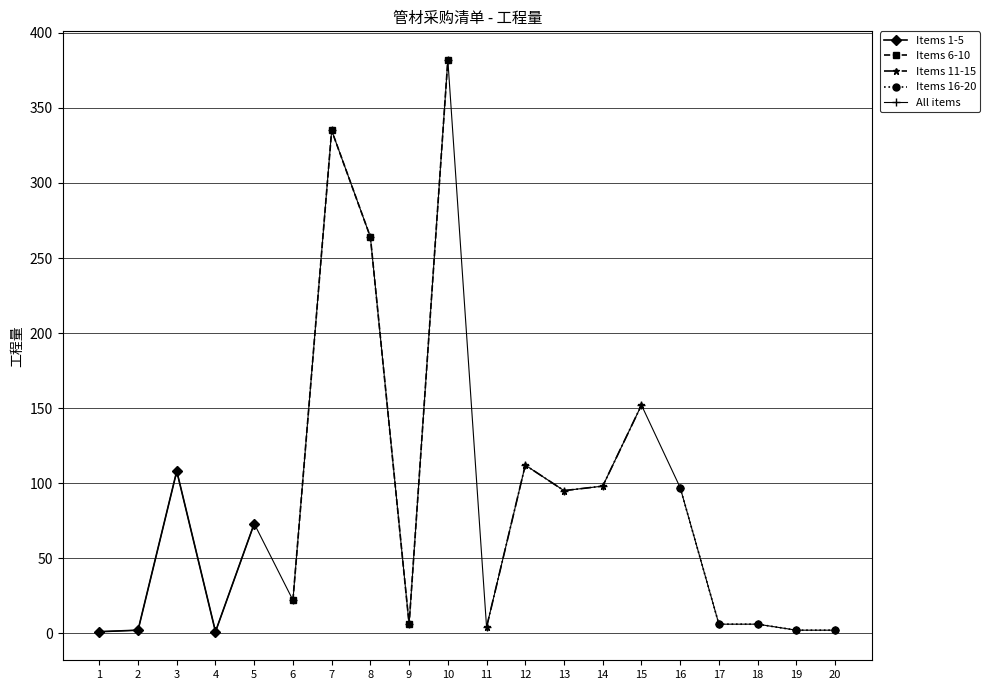

Does the chart display data point markers on the line(s)?

Yes